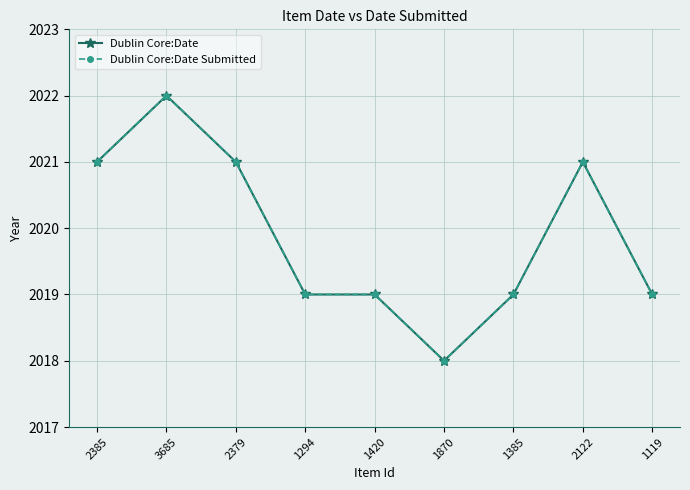

Which series has the widest spread of values?

Dublin Core:Date